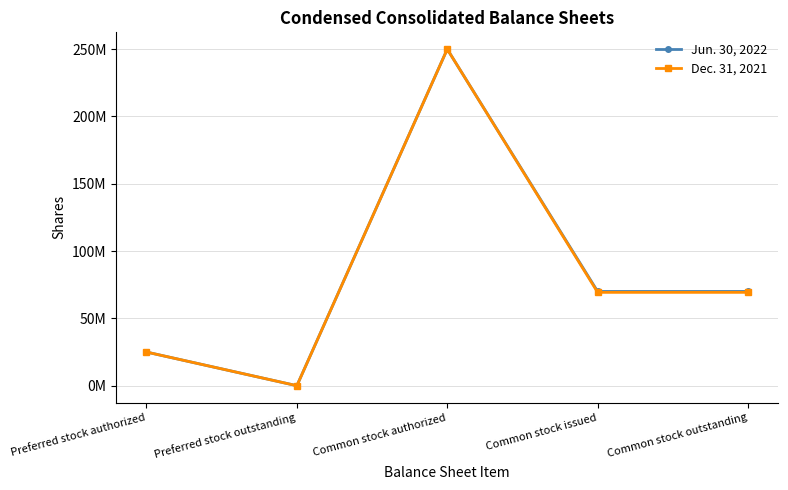

What are all the series names shown in the legend?

Jun. 30, 2022, Dec. 31, 2021